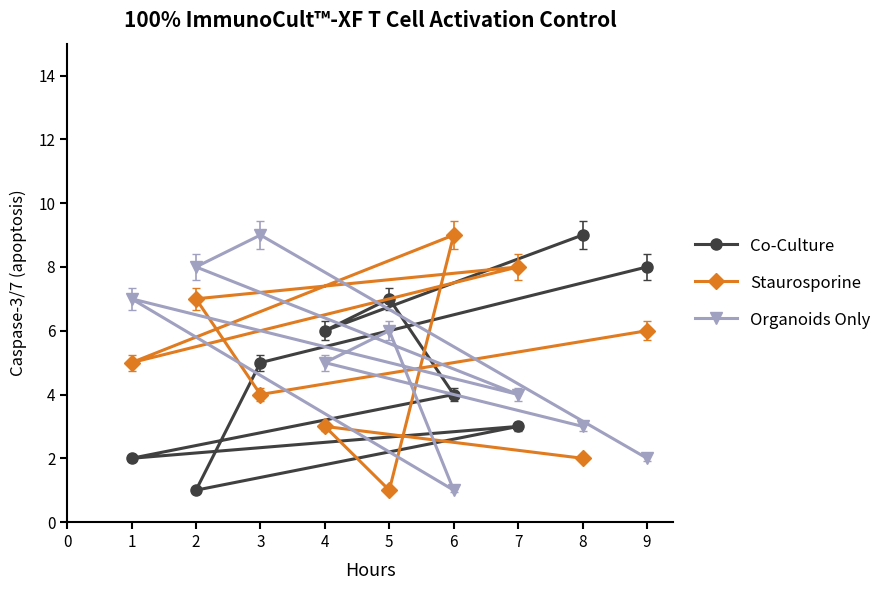

At which category is the sum across all series the highest?

3